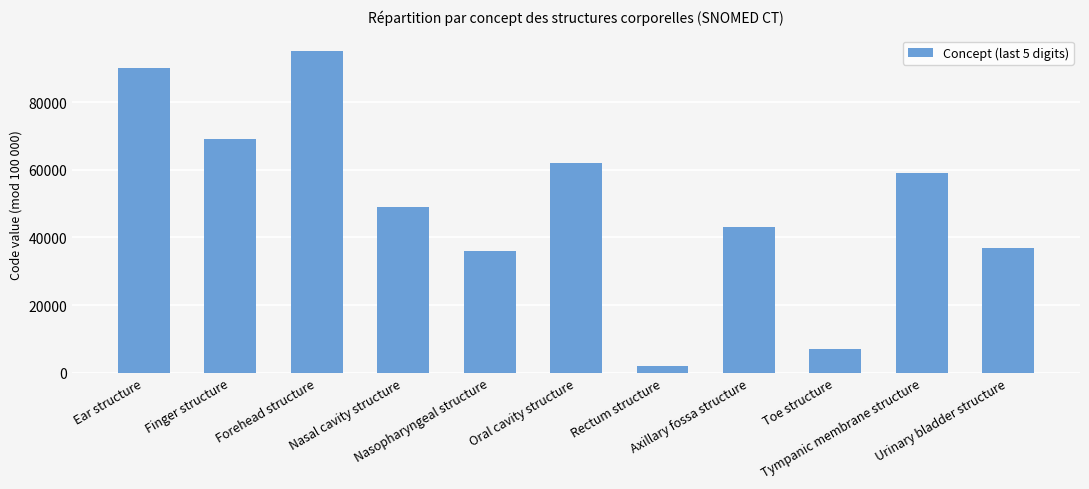

Reading right to left, list all the values displayed in this chart.

Urinary bladder structure=37001	Tympanic membrane structure=59004	Toe structure=7007	Axillary fossa structure=43003	Rectum structure=2009	Oral cavity structure=62004	Nasopharyngeal structure=36000	Nasal cavity structure=49004	Forehead structure=95006	Finger structure=69003	Ear structure=90005